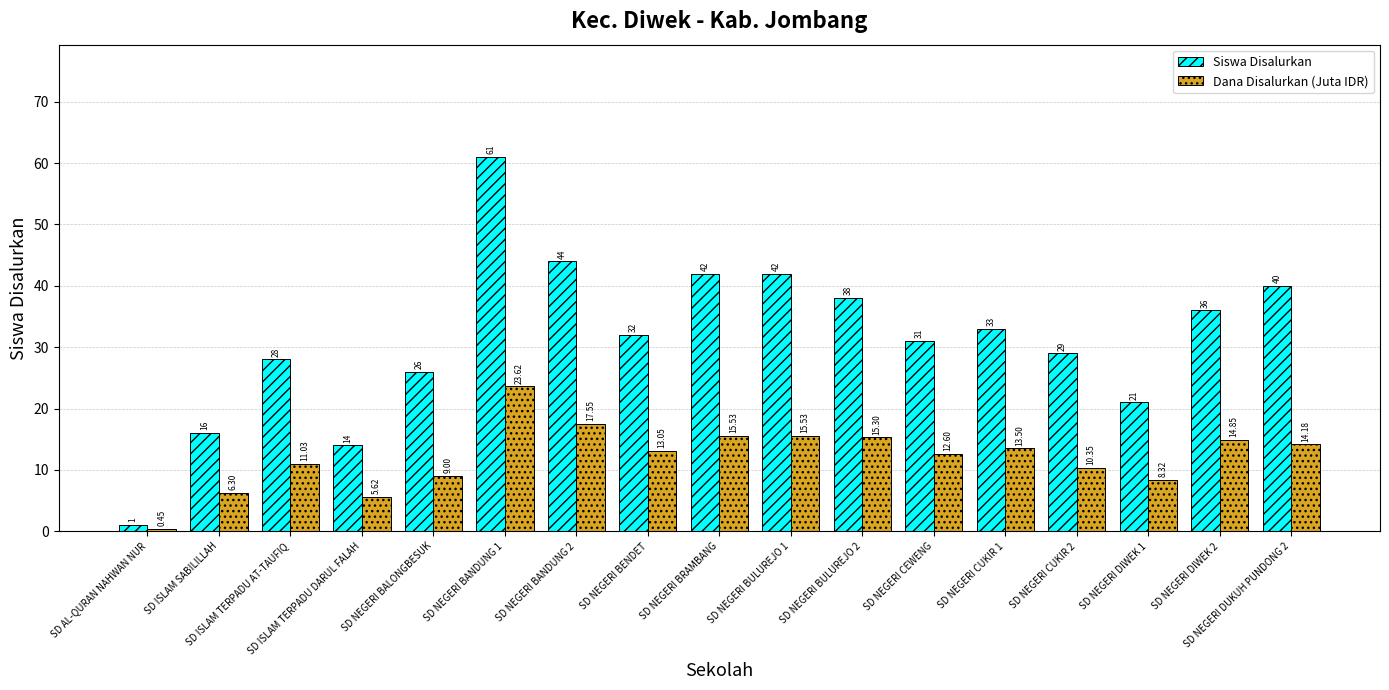

True or false: Siswa Disalurkan has a value of 20.1 at SD NEGERI CUKIR 1.

False